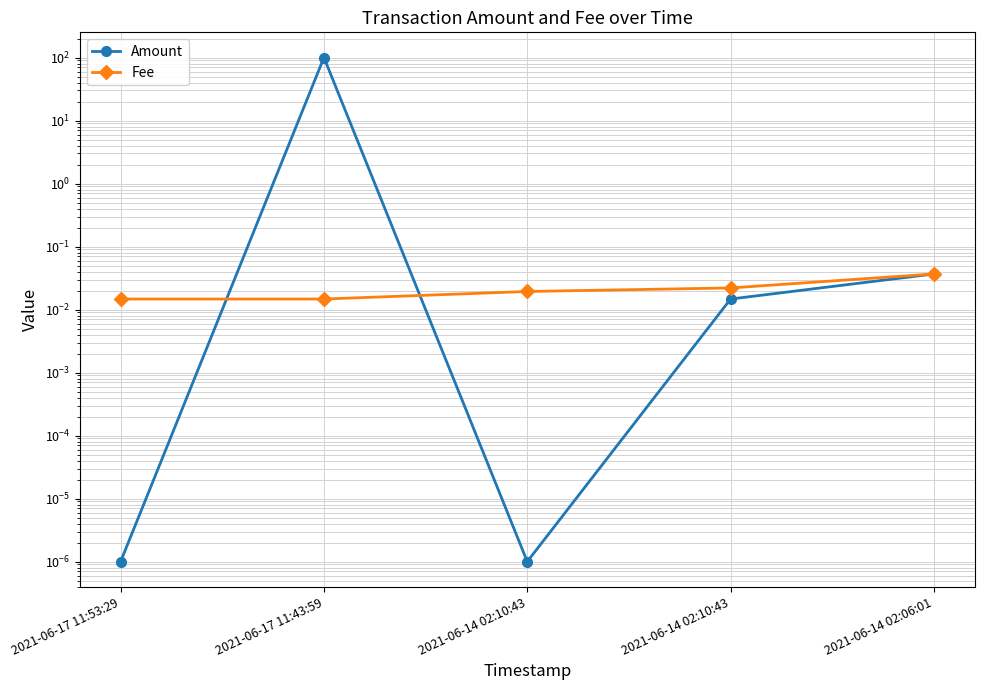

Which series has the largest range (max minus min)?

Amount